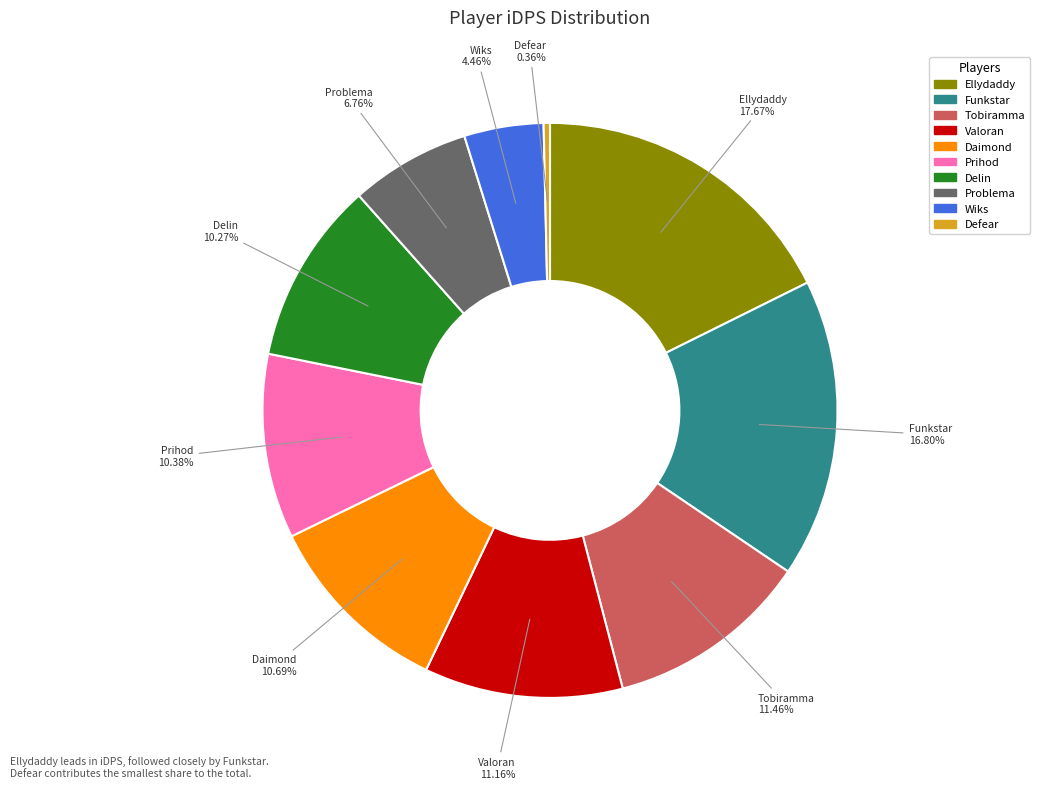

What percentage do Delin and Tobiramma together represent?

21.7%